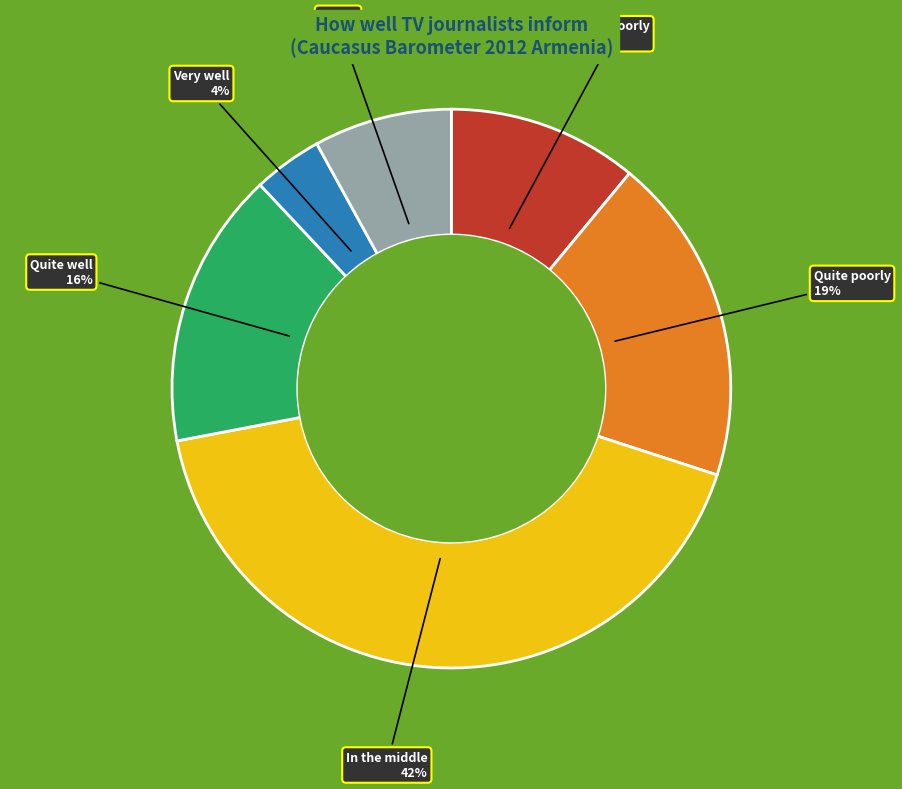

Does any single category account for the majority?

No